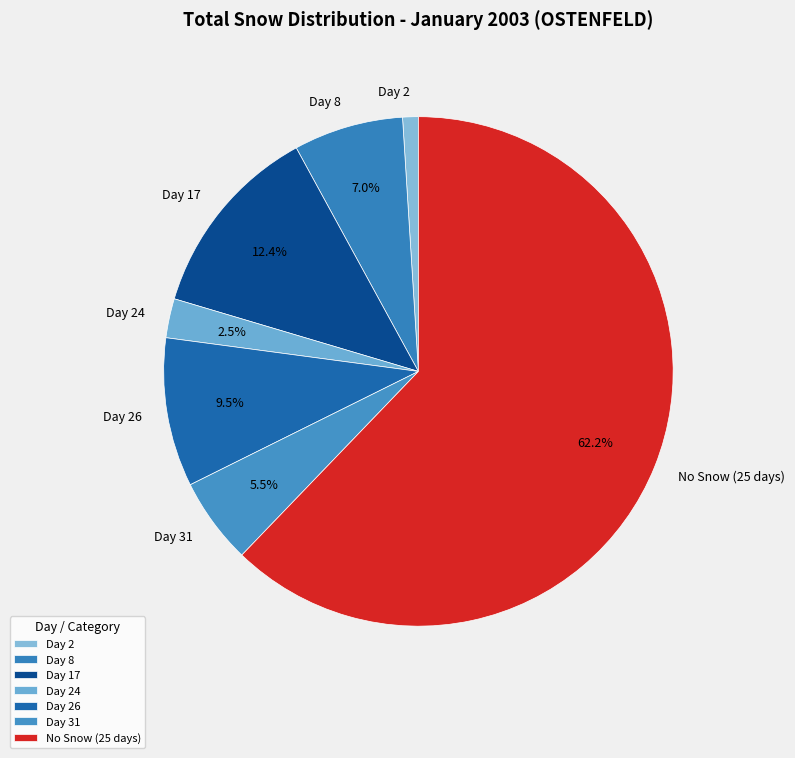

To the nearest percent, what is the difference between the largest and smallest slice percentages?

61%